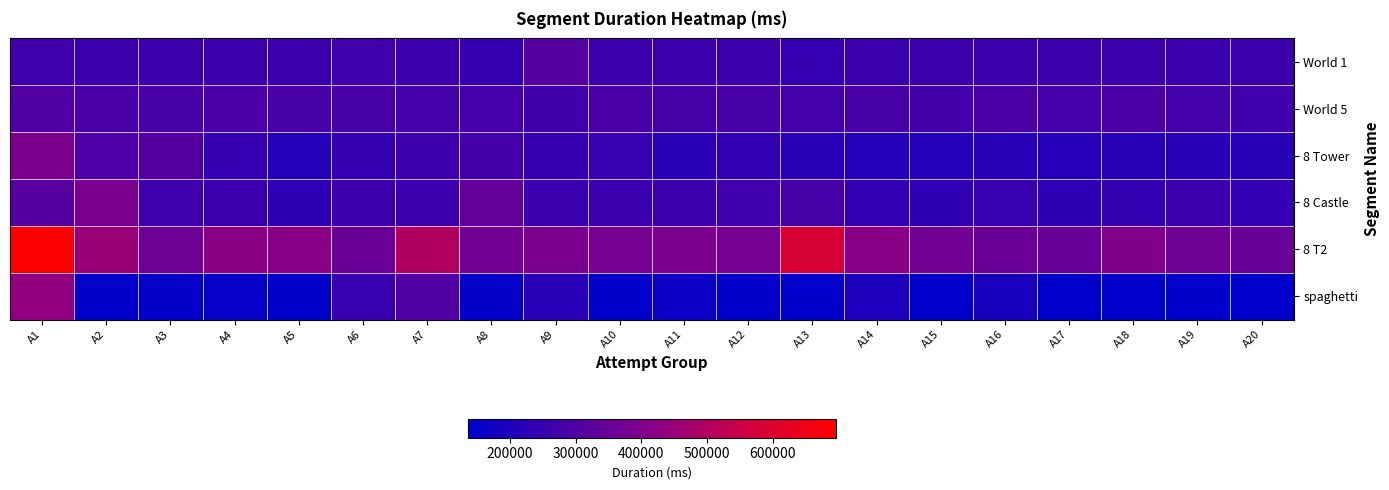

Reading right to left, what are all the values shown in this chart?

World 1: A20=263608	A19=256697	A18=260880	A17=265608	A16=262512	A15=264319	A14=258160	A13=245745	A12=263041	A11=264457	A10=262281	A9=312529	A8=248905	A7=266849	A6=269612	A5=260187	A4=263527	A3=265089	A2=262370	A1=269096
World 5: A20=271641	A19=276134	A18=292921	A17=277856	A16=291762	A15=274823	A14=285534	A13=276639	A12=285240	A11=281912	A10=287096	A9=272464	A8=279089	A7=276401	A6=285040	A5=285310	A4=290830	A3=286959	A2=287710	A1=301409
8 Tower: A20=221225	A19=222621	A18=221793	A17=215918	A16=219933	A15=212942	A14=212170	A13=217246	A12=237320	A11=222039	A10=250528	A9=248521	A8=274218	A7=267117	A6=244623	A5=210784	A4=243737	A3=309065	A2=297528	A1=394519
8 Castle: A20=240514	A19=262867	A18=243027	A17=234186	A16=254797	A15=235029	A14=240256	A13=281761	A12=271004	A11=264440	A10=259315	A9=259103	A8=340303	A7=259481	A6=266048	A5=234417	A4=258839	A3=267632	A2=387129	A1=316625
8 T2: A20=353544	A19=364464	A18=401701	A17=353483	A16=354878	A15=370288	A14=419911	A13=585218	A12=376848	A11=393527	A10=380012	A9=387272	A8=370296	A7=498424	A6=358960	A5=418472	A4=421343	A3=361464	A2=453880	A1=696057
spaghetti: A20=137163	A19=141607	A18=136071	A17=137281	A16=190519	A15=136430	A14=195360	A13=141448	A12=141250	A11=161639	A10=141336	A9=223472	A8=147392	A7=303176	A6=255784	A5=139456	A4=153249	A3=146016	A2=141339	A1=432595